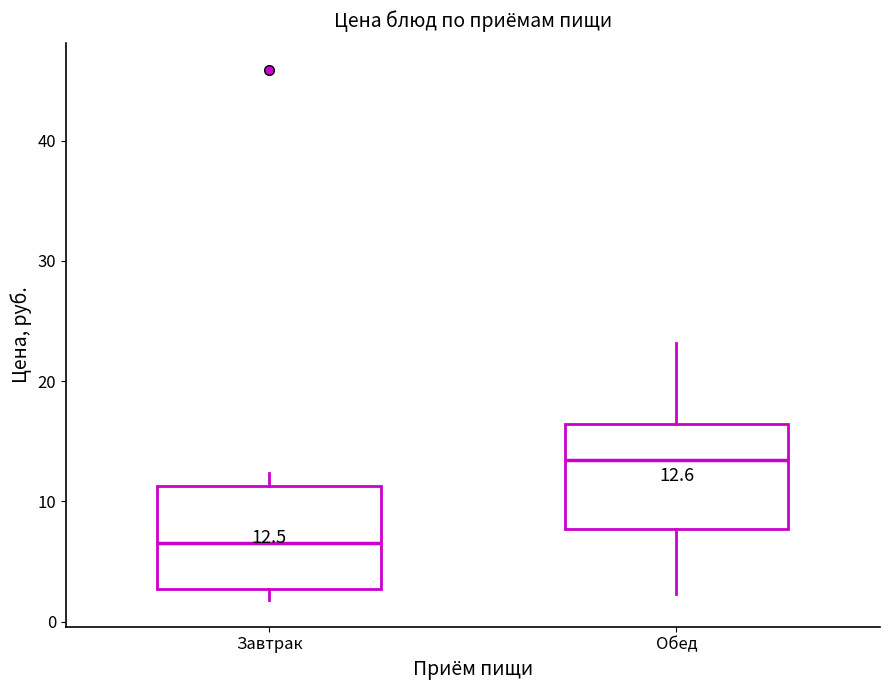

Which box has the lowest median line?

Завтрак